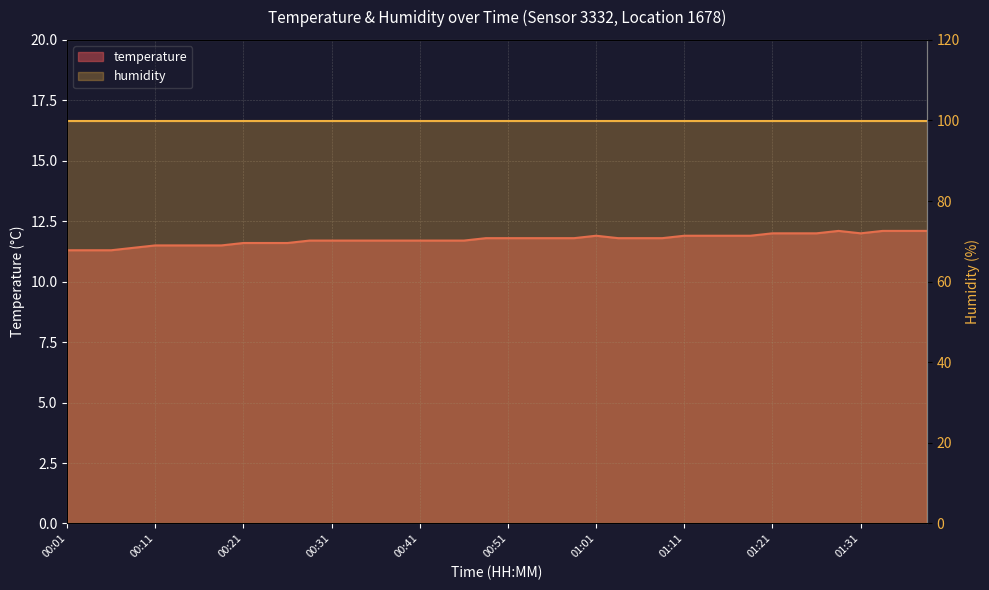

What is the average value?

11.8